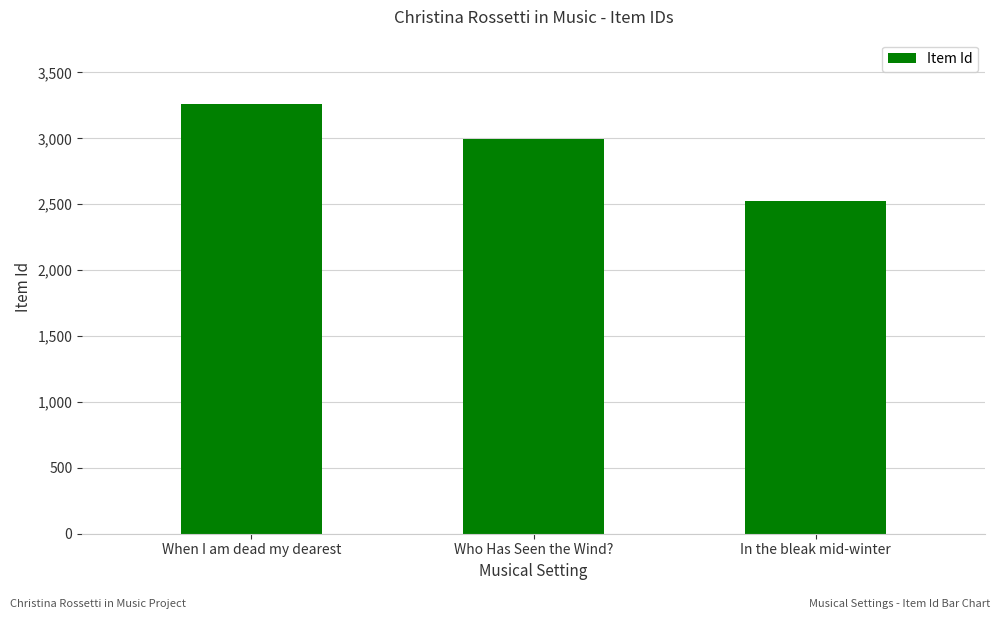

What is the label of the 2nd bar from the left?

Who Has Seen the Wind?